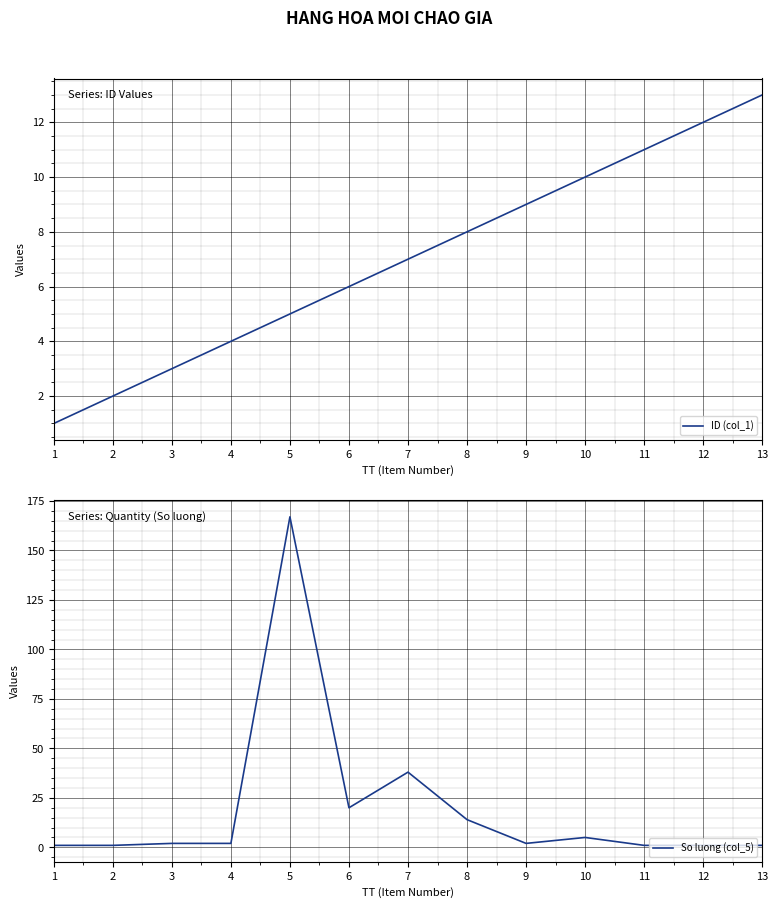

Reading left to right, list all the values displayed in this chart.

ID (col_1): 1=1	2=2	3=3	4=4	5=5	6=6	7=7	8=8	9=9	10=10	11=11	12=12	13=13
So luong (col_5): 1=1	2=1	3=2	4=2	5=167	6=20	7=38	8=14	9=2	10=5	11=1	12=1	13=1